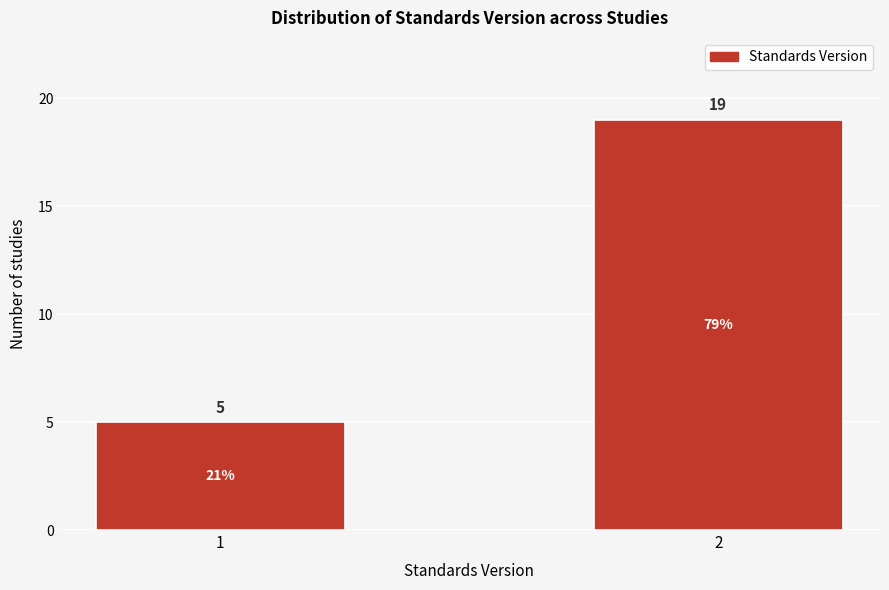

Reading left to right, what are all the values shown in this chart?

5	19